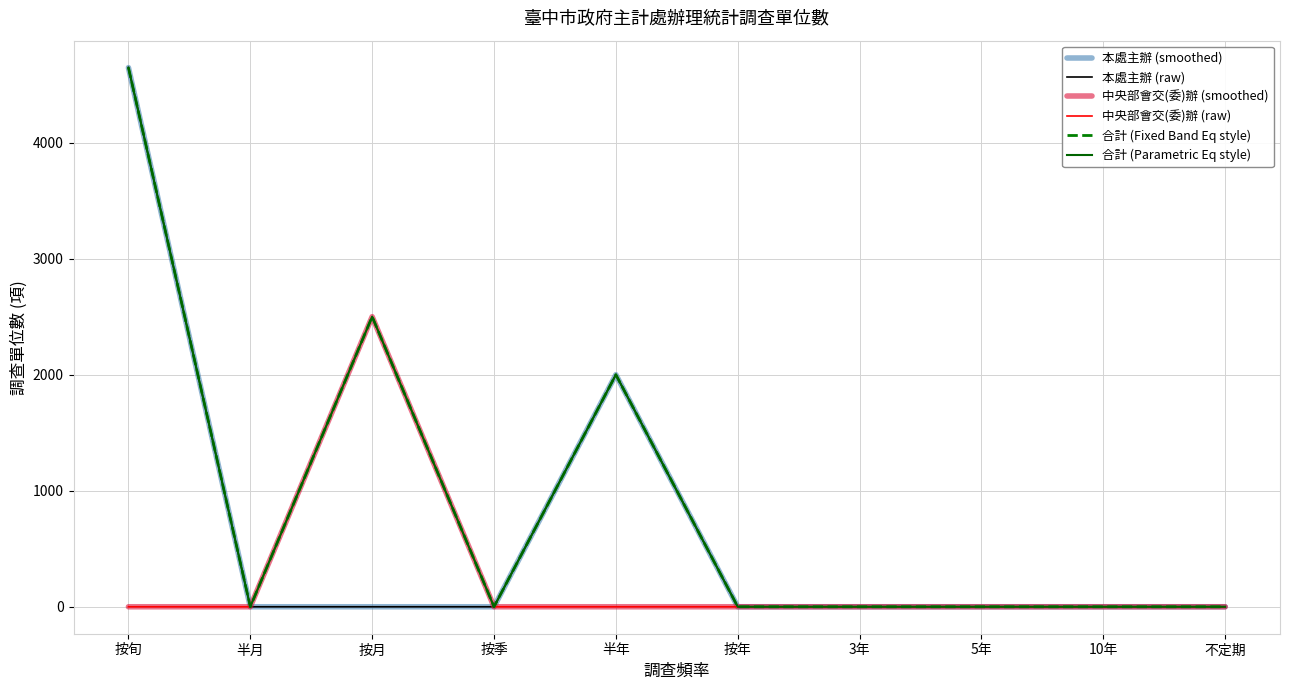

List the series in order of their peak value, lowest first.

中央部會交(委)辦 (smoothed), 中央部會交(委)辦 (raw), 本處主辦 (smoothed), 本處主辦 (raw), 合計 (Fixed Band Eq style), 合計 (Parametric Eq style)